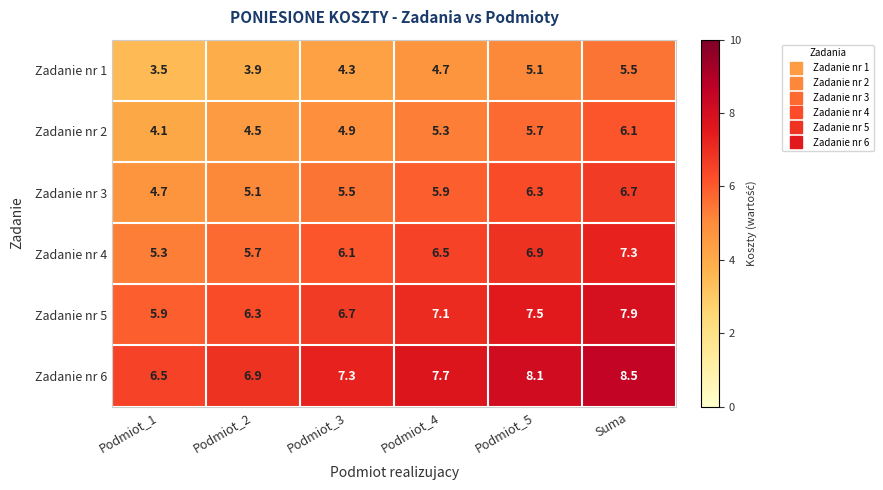

What is the lowest value of the Zadanie nr 3 series?

4.7